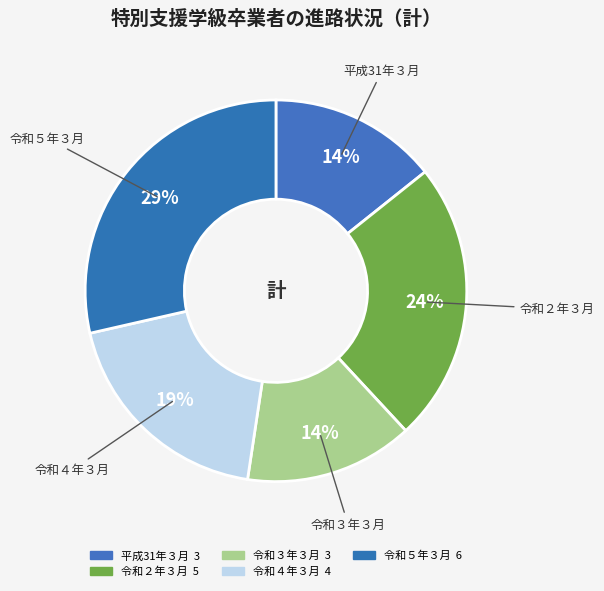

Which category has the biggest portion of the pie?

令和５年３月